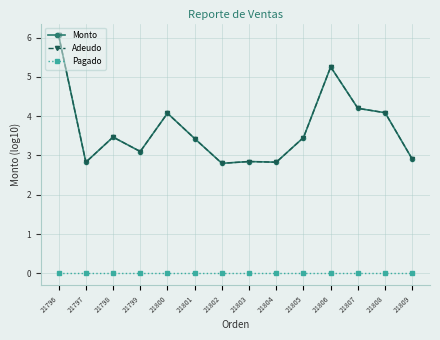

Which category has the lowest value in the Adeudo series?

21802